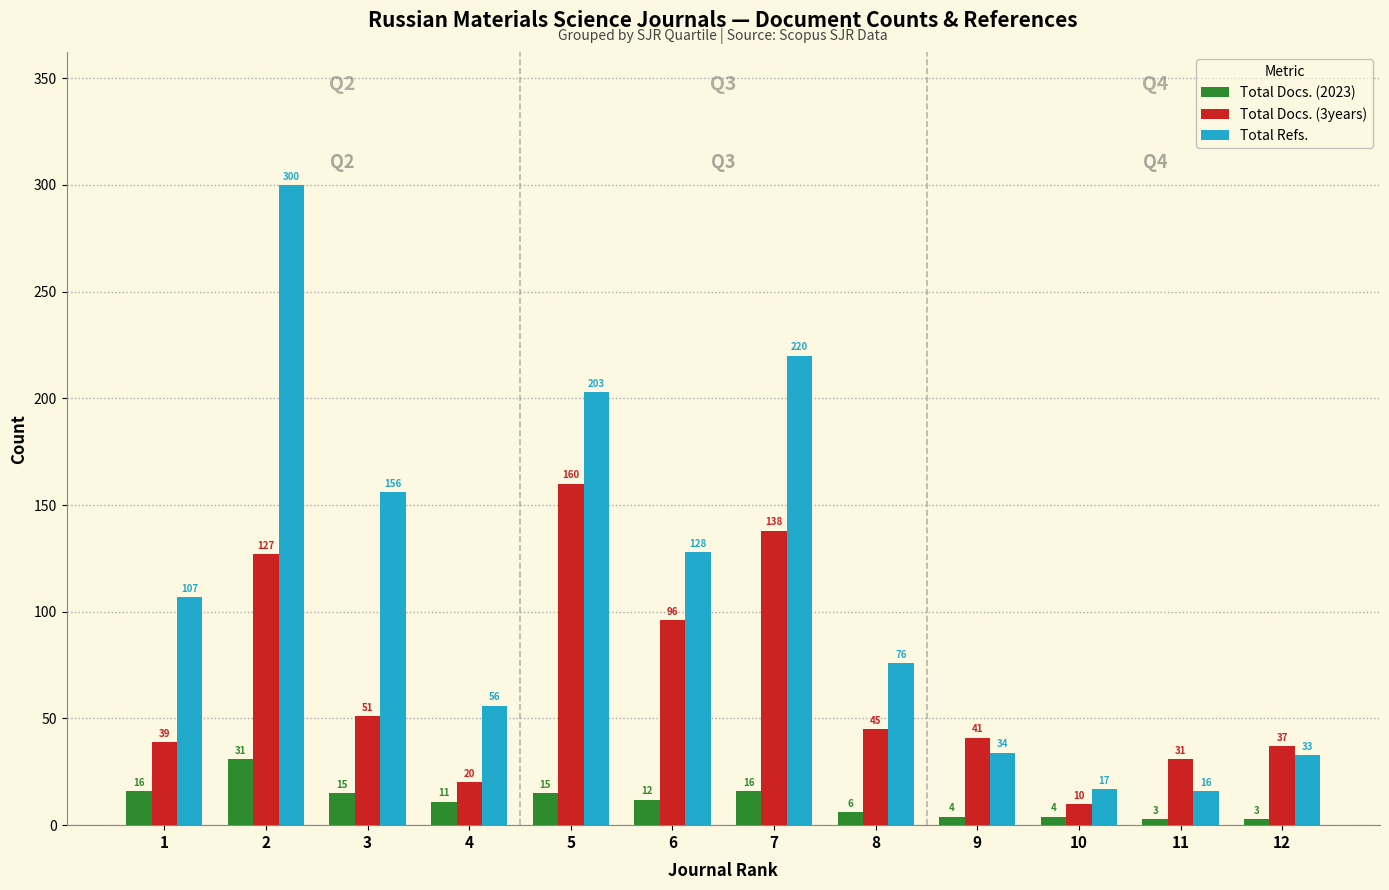

What is the sum of the Total Docs. (2023) values at 8 and 4?

17